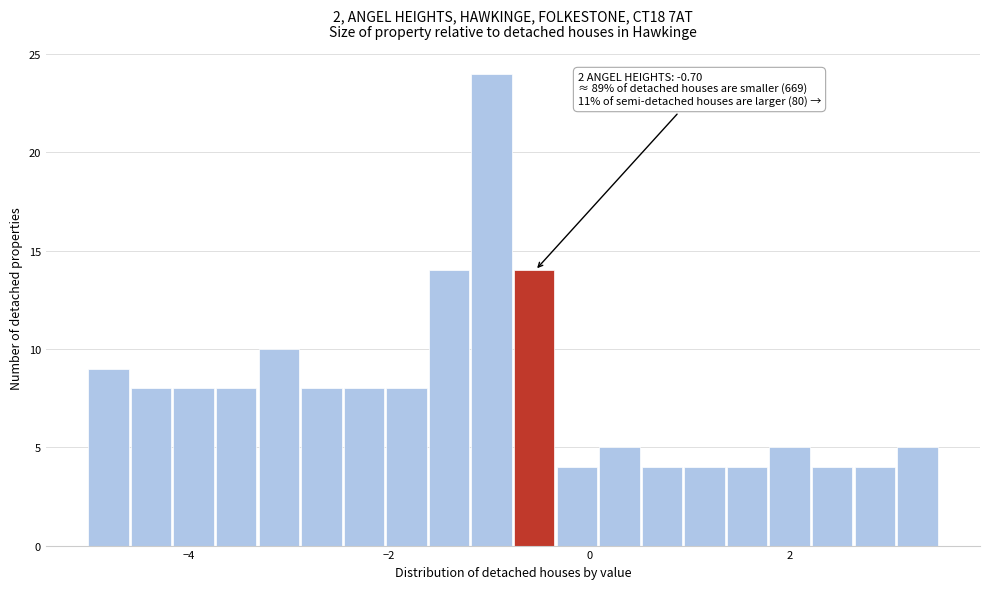

Read against the x-axis, roughly where is the centre of the tallest bar?

-1.0